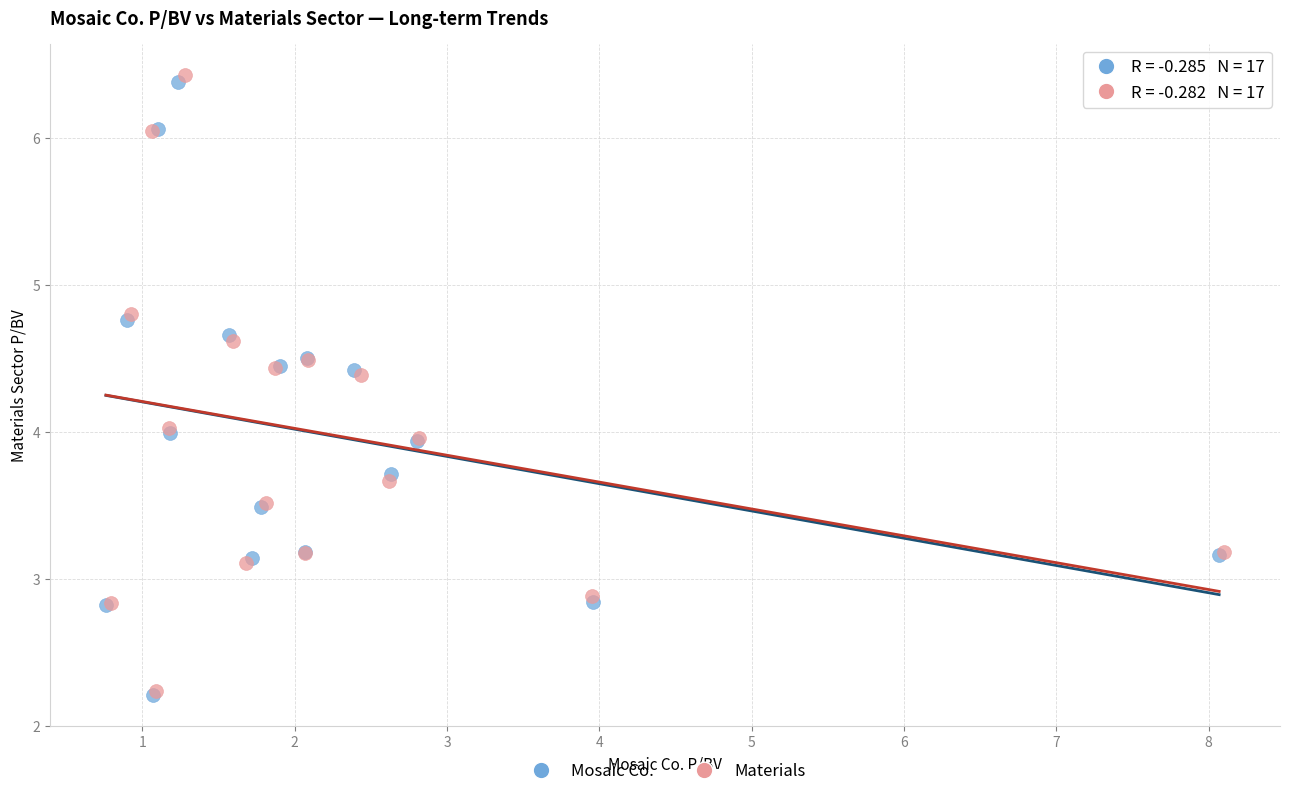

Which series reaches the maximum Y coordinate?

Materials